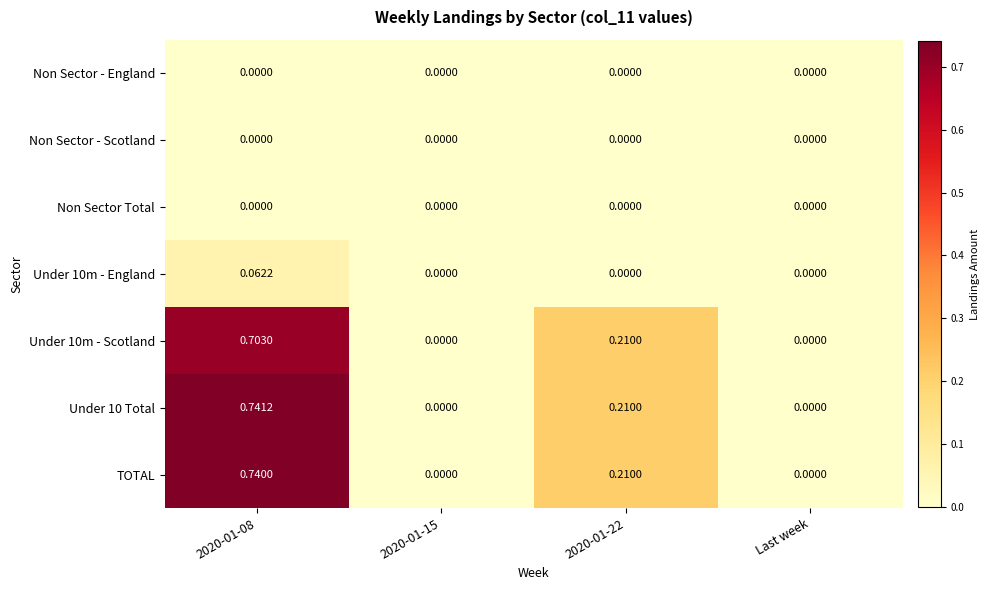

Which category has the lowest value across all series?

2020-01-08